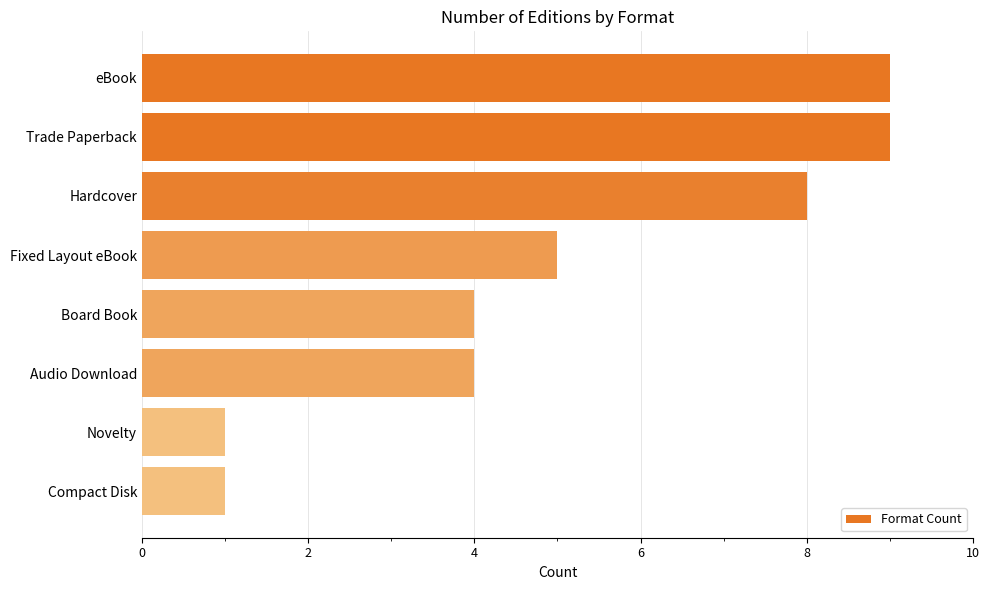

How many values are between 4 and 9?

6